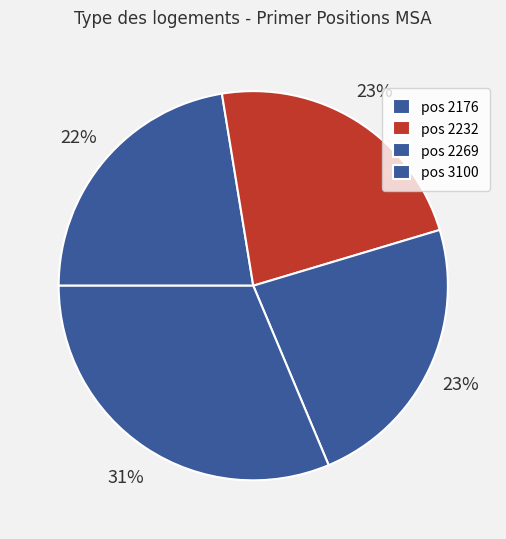

Rank the categories by value from lowest to highest.

2176, 2232, 2269, 3100